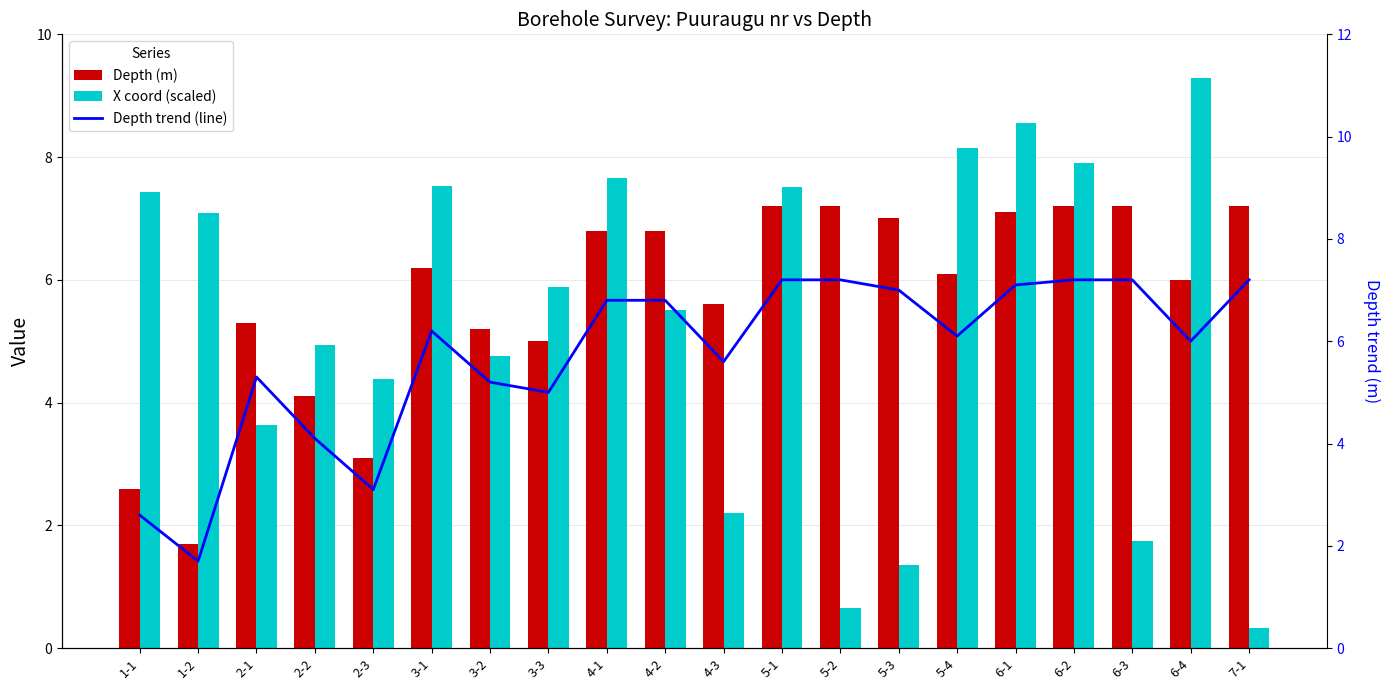

At how many categories does at least one series exceed 2?

20